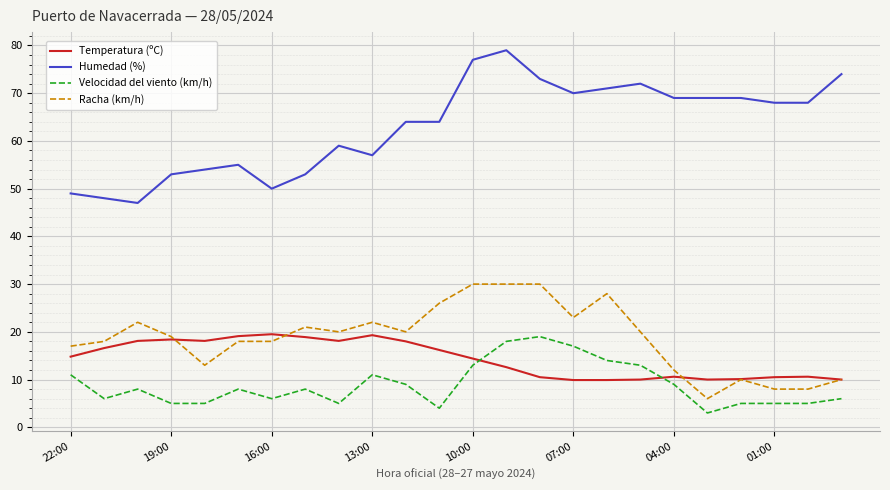

What is the smallest value displayed?

3.0